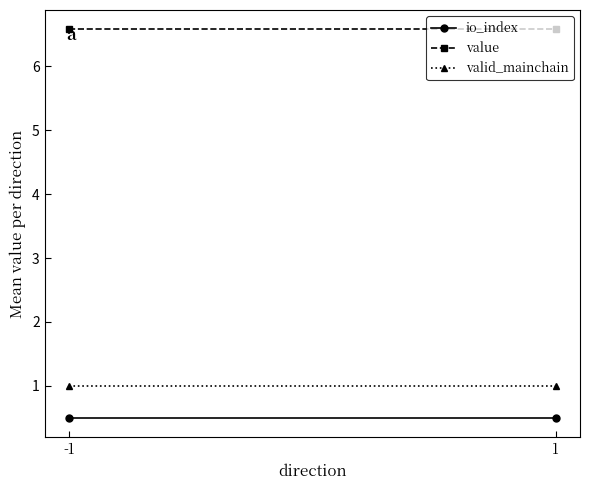

What is the average value of the value series?

6.6